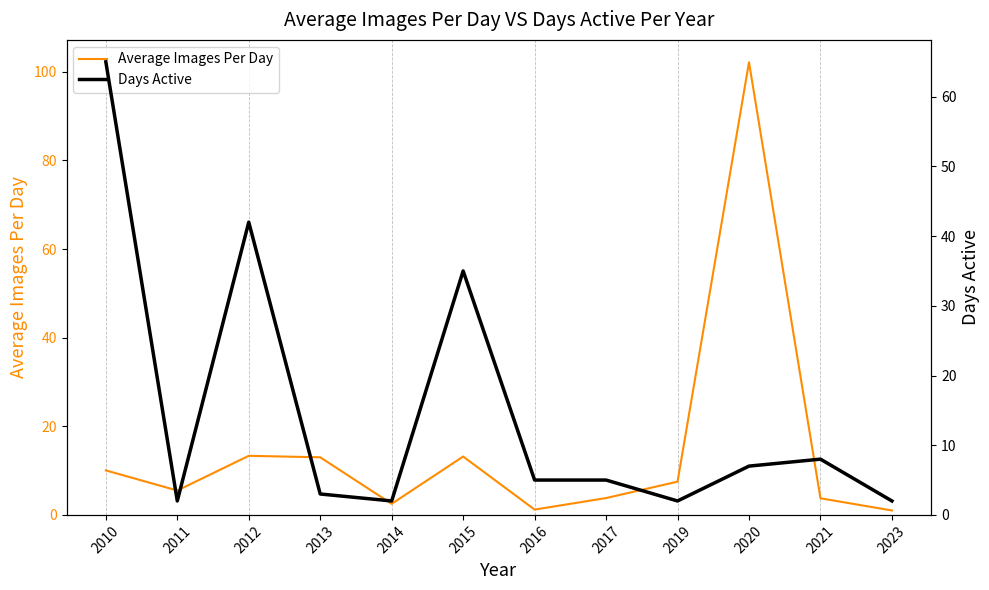

True or false: Average Images Per Day and Days Active cross at least once.

True